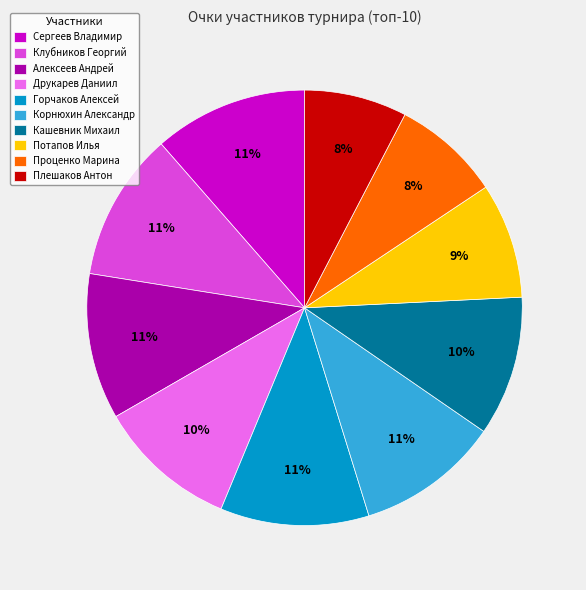

Is there any slice that represents more than half of the pie?

No